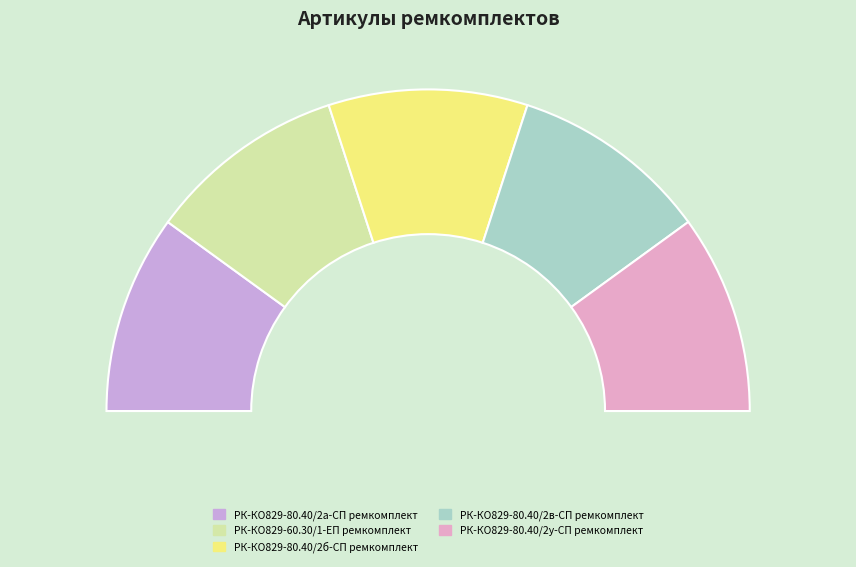

What is the smallest slice in the pie chart?

РК-КО829-80.40/2а-СП ремкомплект